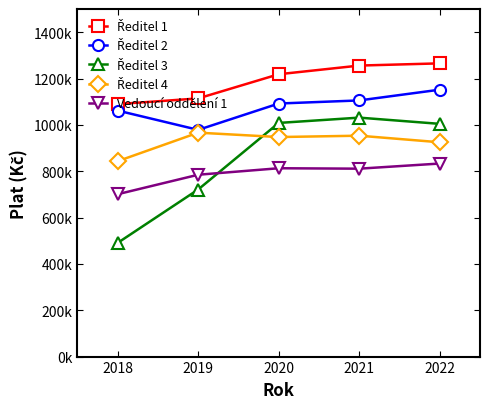

True or false: Vedoucí oddělení 1 and Ředitel 1 intersect in this chart.

False